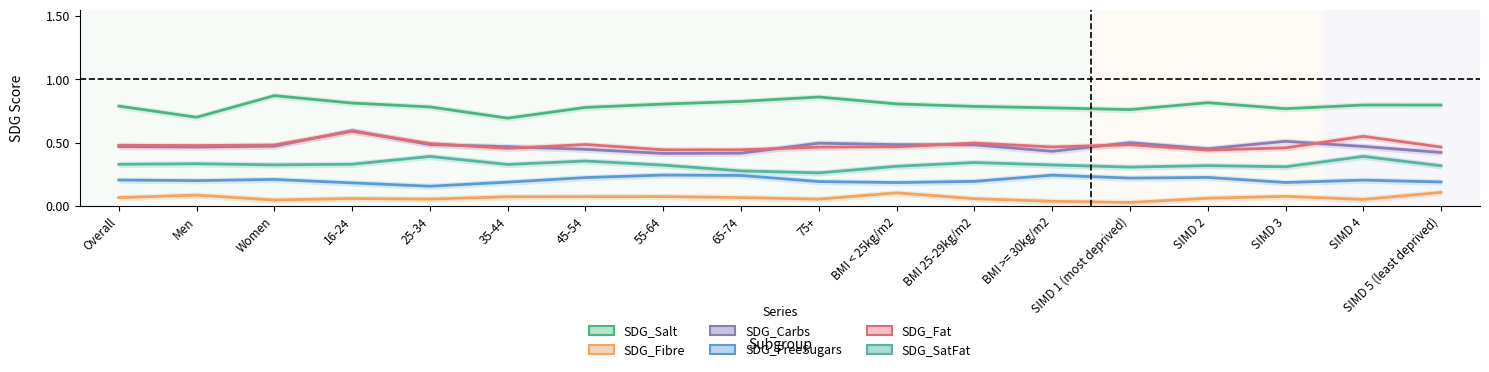

At how many categories does at least one series exceed 0?

18